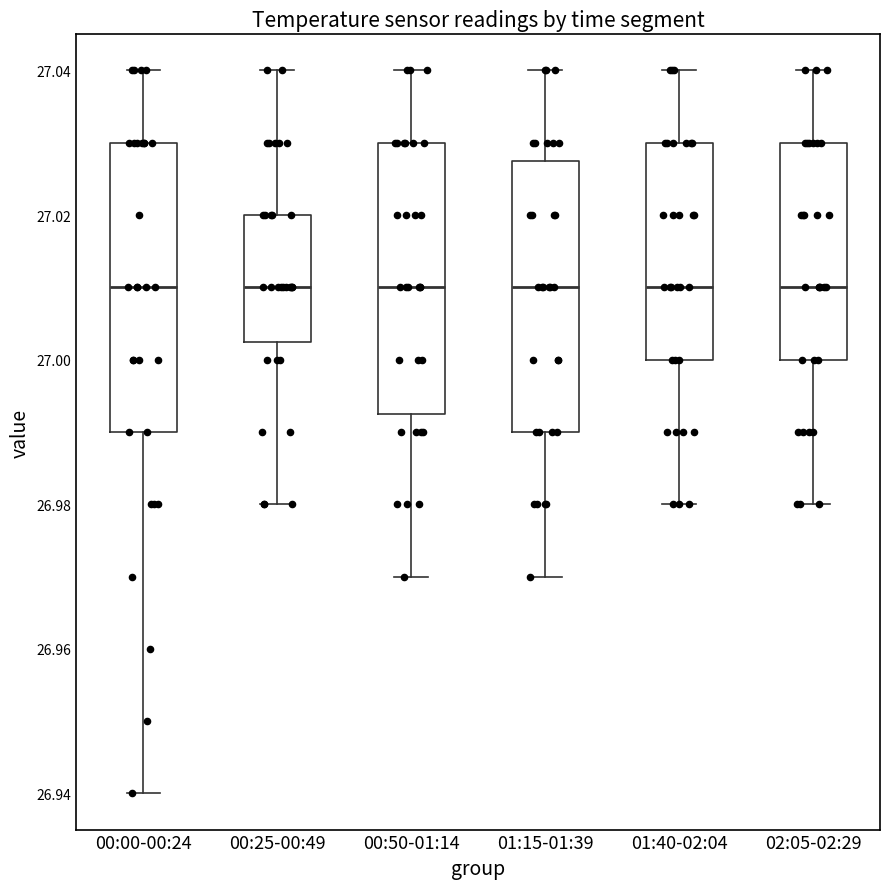

Where is the upper edge of the box for 00:50-01:14 on the y-axis? The values are not printed on the chart, so give them approximately, as read against the axis.

27.030